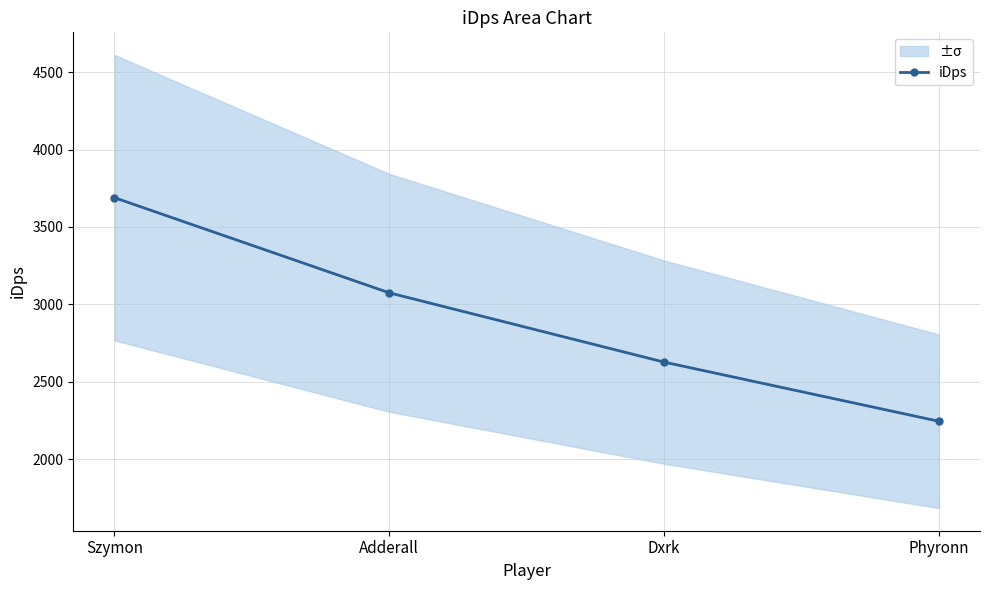

How many series are shown in this chart?

1